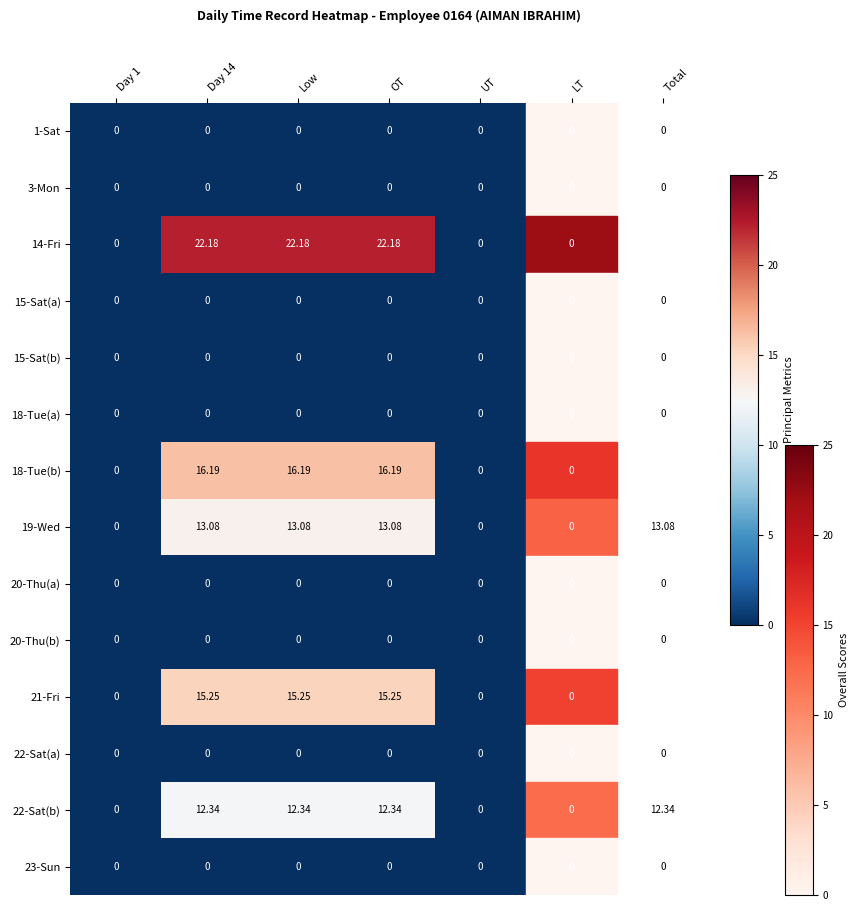

Is the value of 1-Sat at Day 1 greater than the value of 19-Wed at Day 14?

No